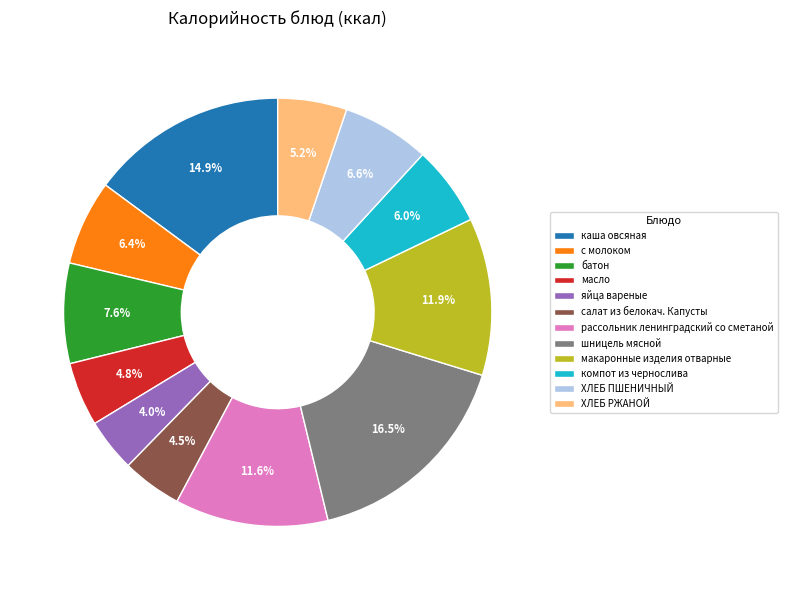

Does яйца вареные account for over 50% of the chart?

No